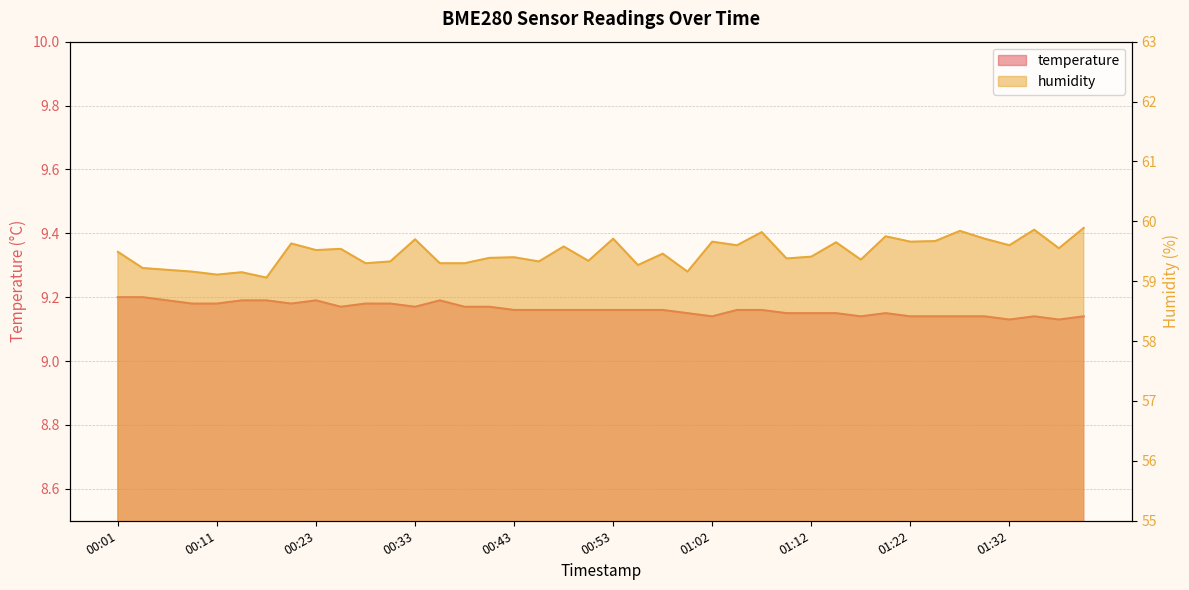

What is the label of the 10th point from the left?

00:26